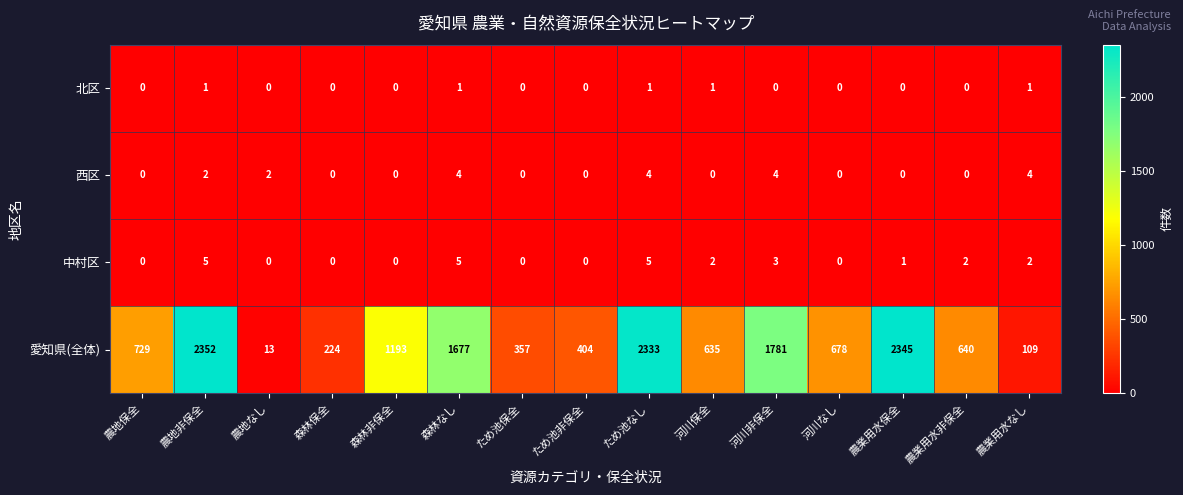

Which series has the widest spread of values?

愛知県(全体)